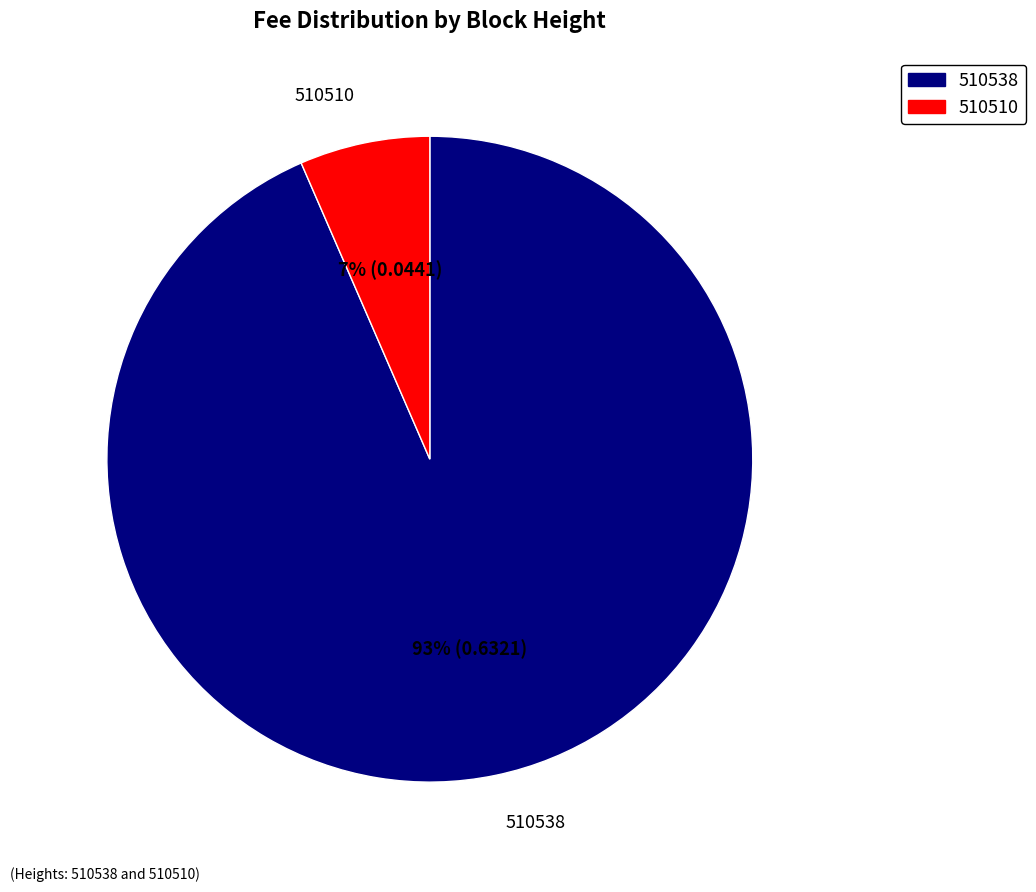

To the nearest percent, what portion does 510510 represent?

7%